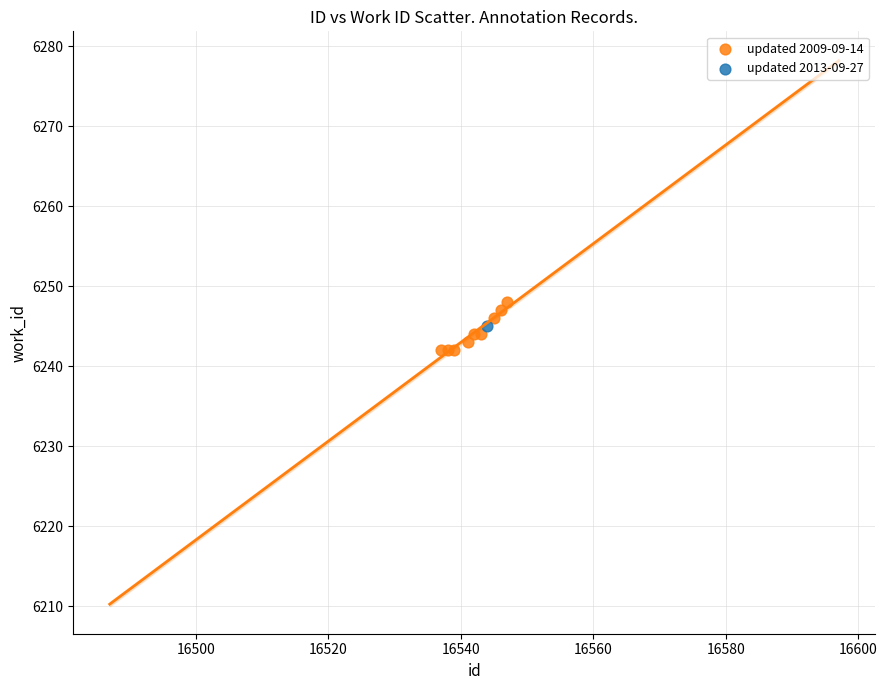

What are all the series names shown in the legend?

updated 2009-09-14, updated 2013-09-27